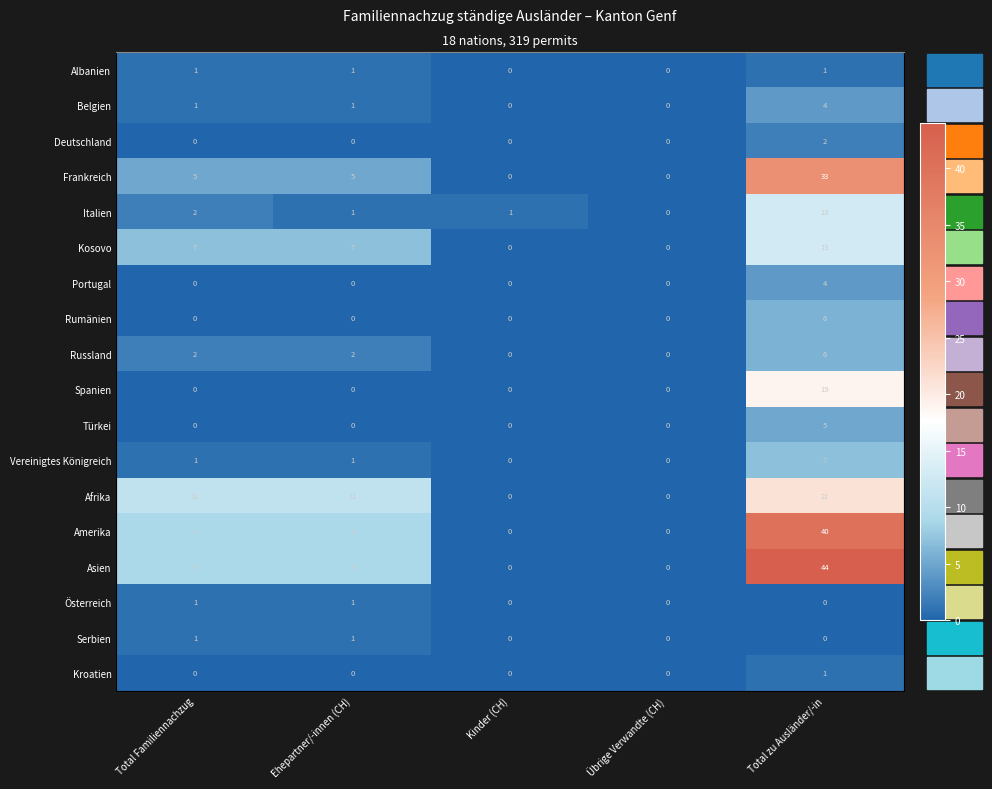

What is the difference between the maximum and minimum values in the Serbien series?

1